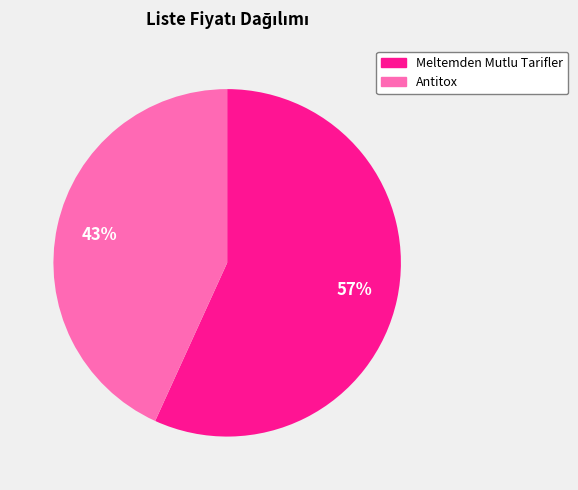

Combined, do Meltemden Mutlu Tarifler and Antitox account for over 50%?

Yes